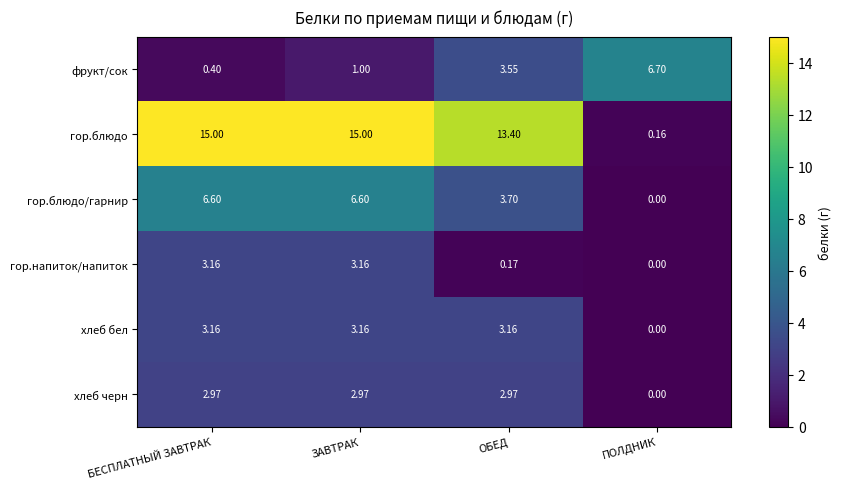

At which category is the sum across all series the highest?

ЗАВТРАК